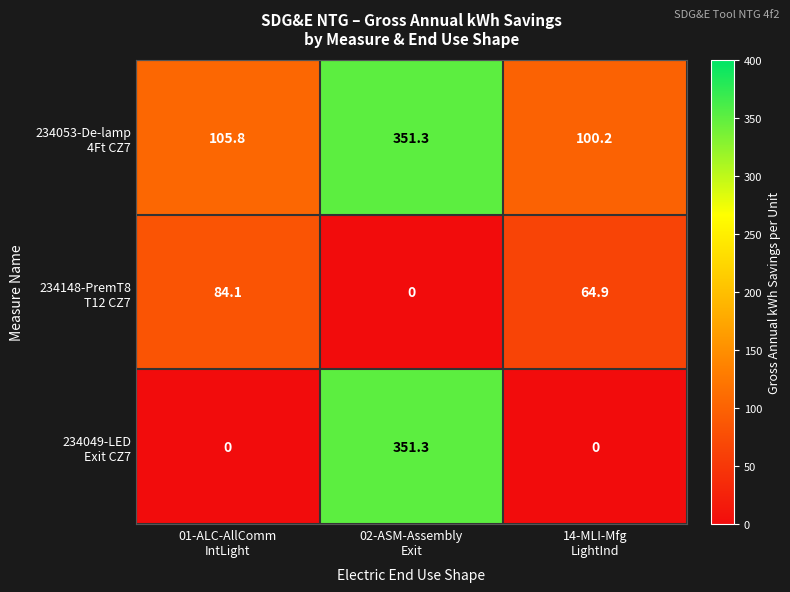

At which category is the sum across all series the highest?

02-ASM-Assembly
Exit